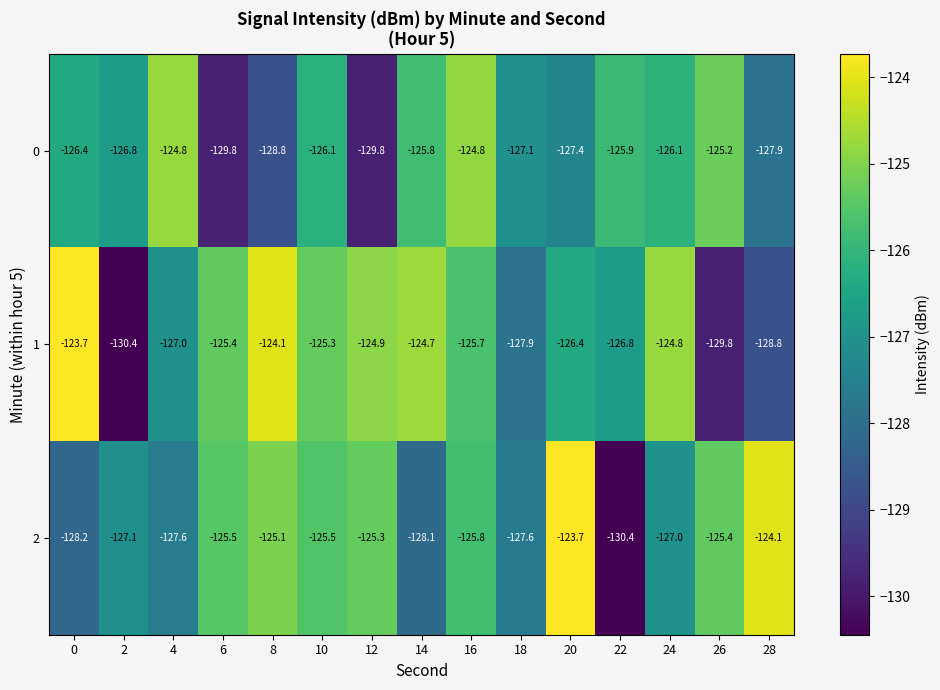

What is the total value across all series at 10?

-376.9